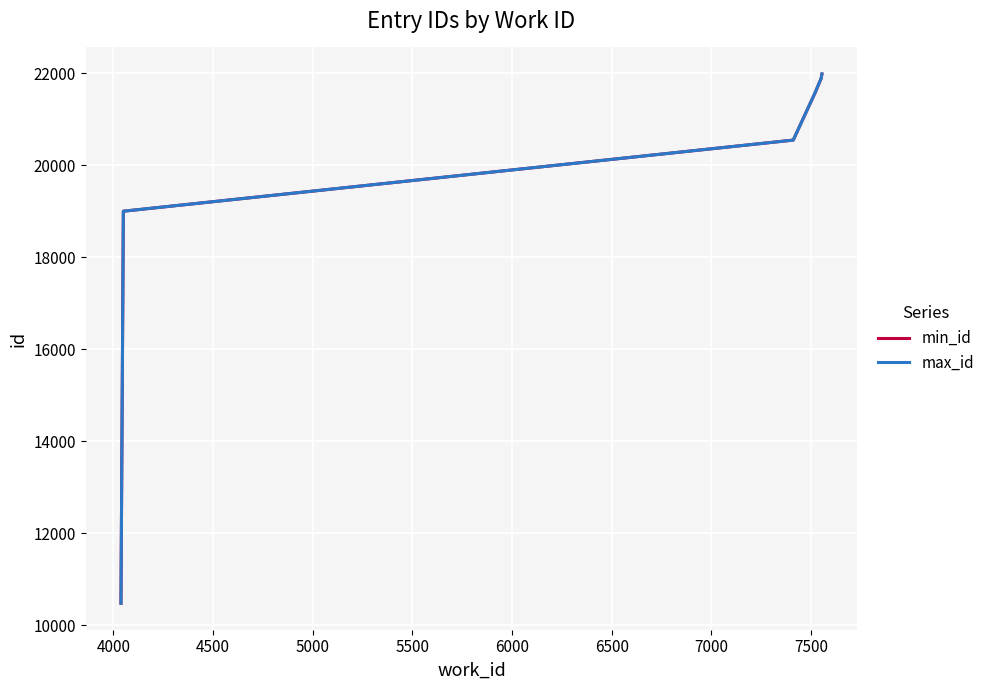

What is the maximum value shown in the chart?

21982